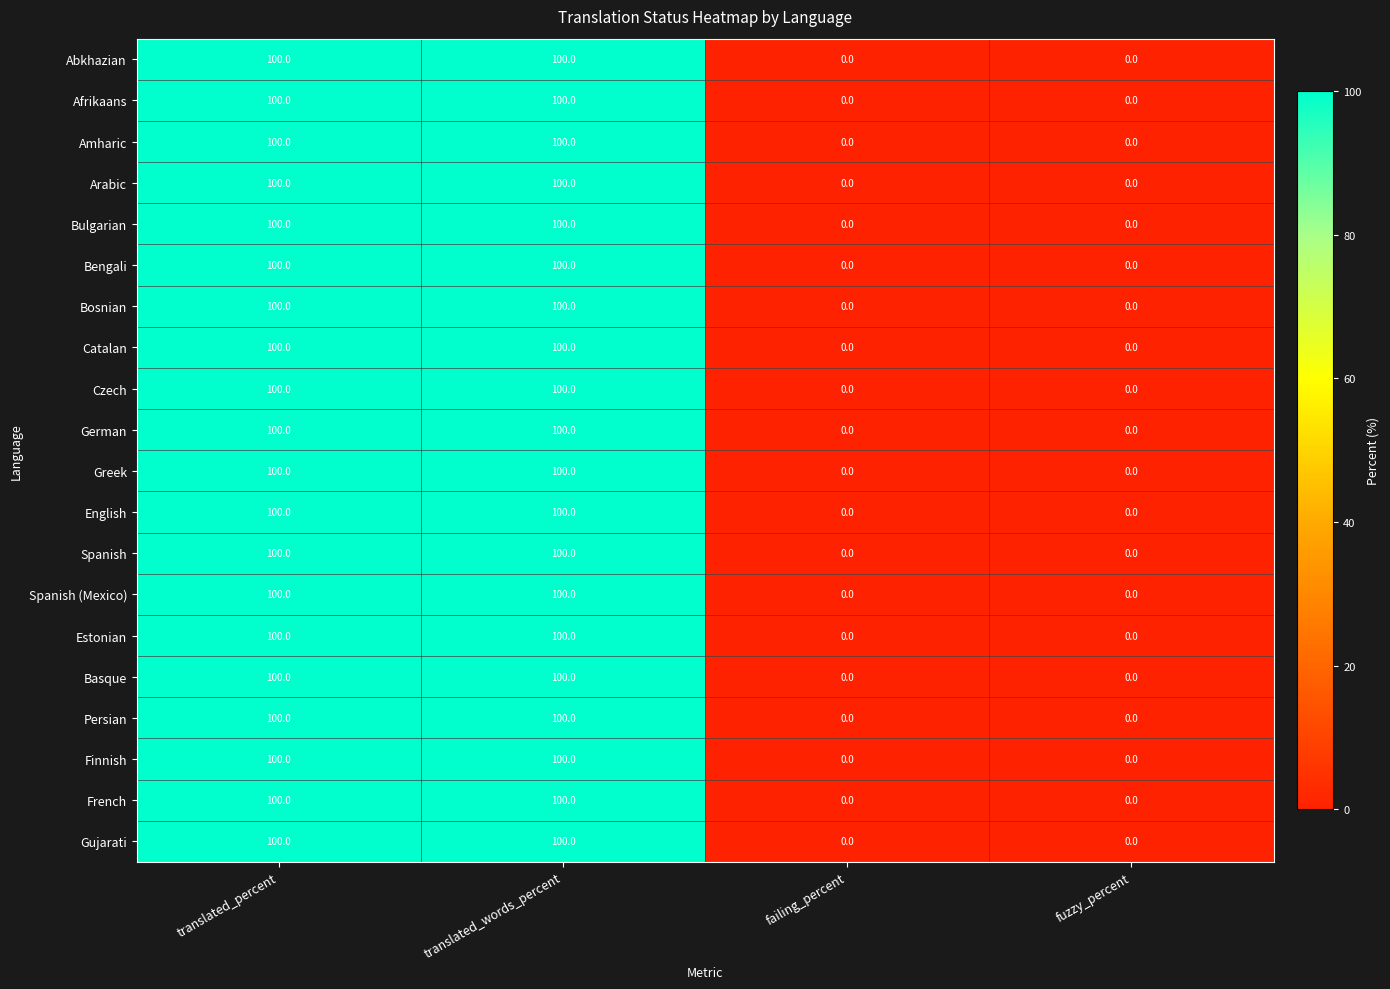

What is the difference between the second highest and minimum values in the Spanish series?

100